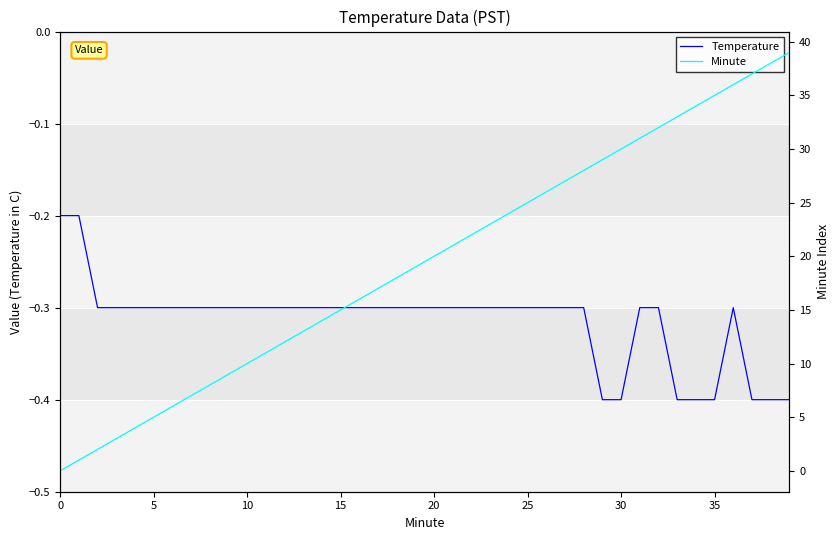

Which series changed the most between 13 and 37?

Minute